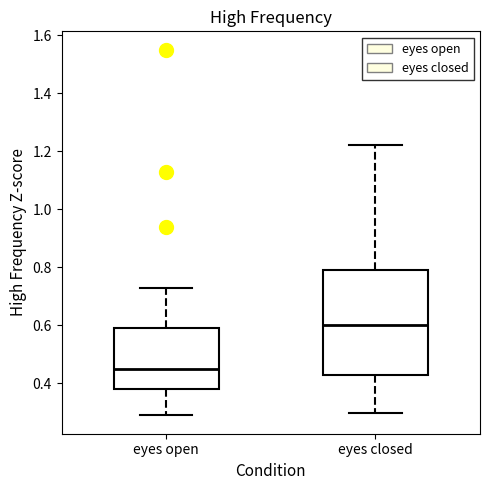

Comparing the boxes themselves (not the whiskers), which one is the tallest?

eyes closed